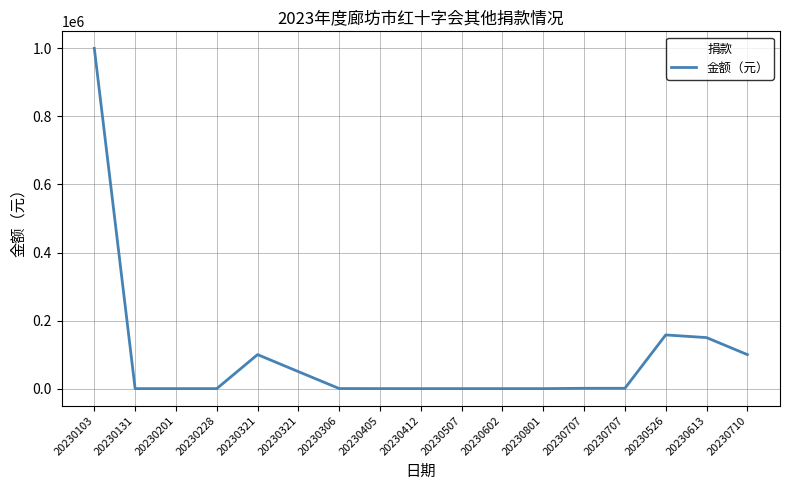

Rank the categories by value from lowest to highest.

20230507, 20230602, 20230412, 20230201, 20230801, 20230228, 20230131, 20230405, 20230306, 20230707, 20230707, 20230321, 20230321, 20230710, 20230613, 20230526, 20230103